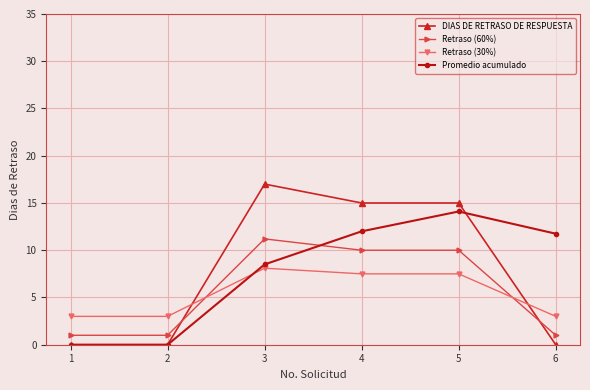

Does the chart display data point markers on the line(s)?

Yes